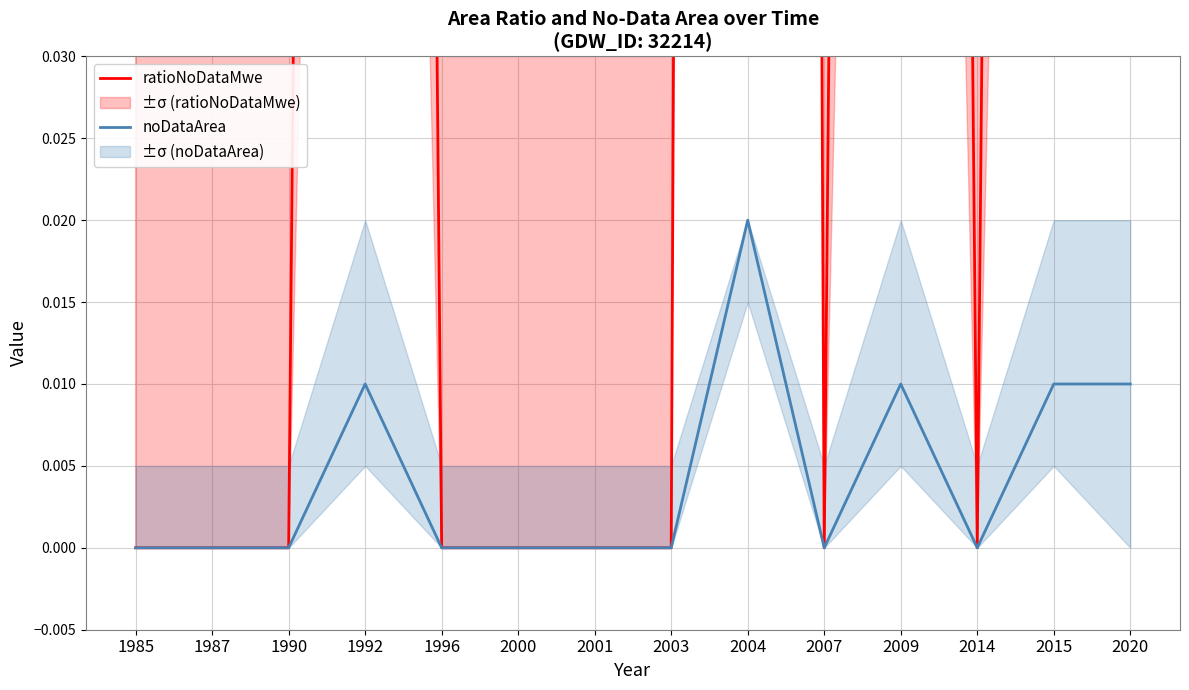

The value of noDataArea at 1992 is 0.0. True or false?

True